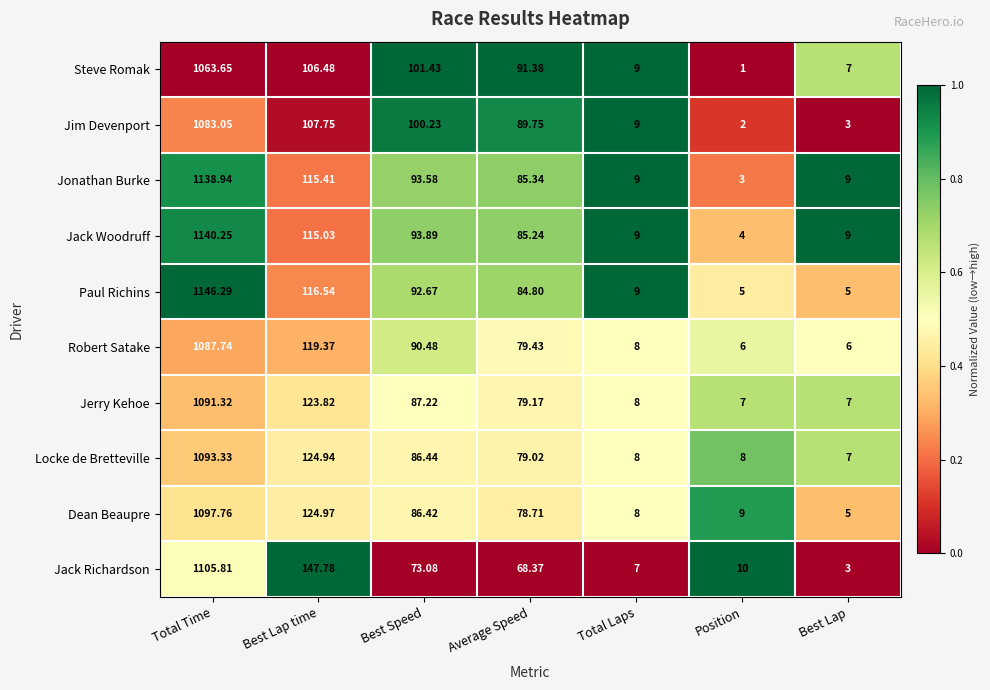

Where does the Paul Richins series first go above 84?

Total Time